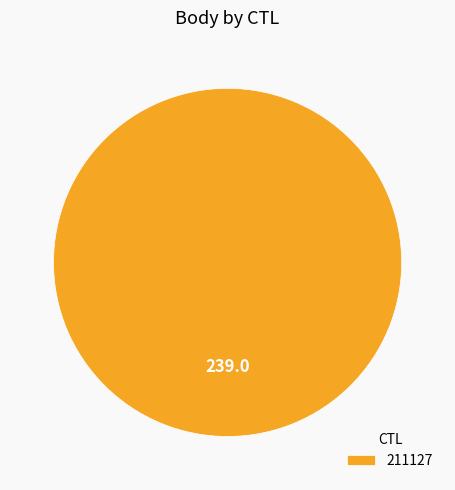

Rank the categories by value from highest to lowest.

211127